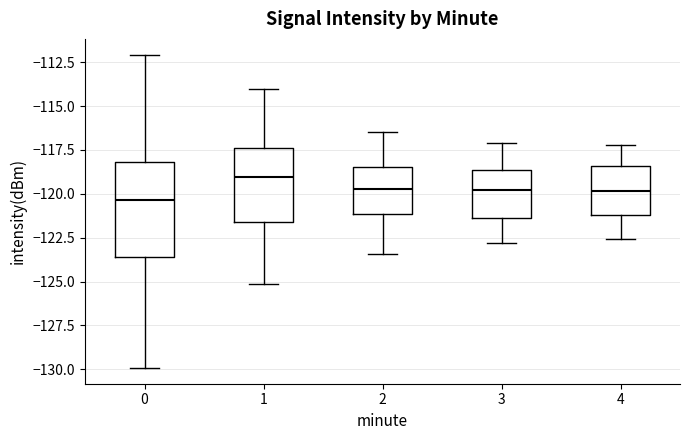

Reading left to right, read every box against the y-axis: the position of its median line, the range the box covers, and the ends of its whiskers. The values are not printed on the chart, so give them approximately, as read against the axis.

0: median -120.5, box -123.5 to -118.0, whiskers -130.0 to -112.0
1: median -119.0, box -121.5 to -117.5, whiskers -125.0 to -114.0
2: median -119.5, box -121.0 to -118.5, whiskers -123.5 to -116.5
3: median -120.0, box -121.5 to -118.5, whiskers -123.0 to -117.0
4: median -120.0, box -121.0 to -118.5, whiskers -122.5 to -117.0